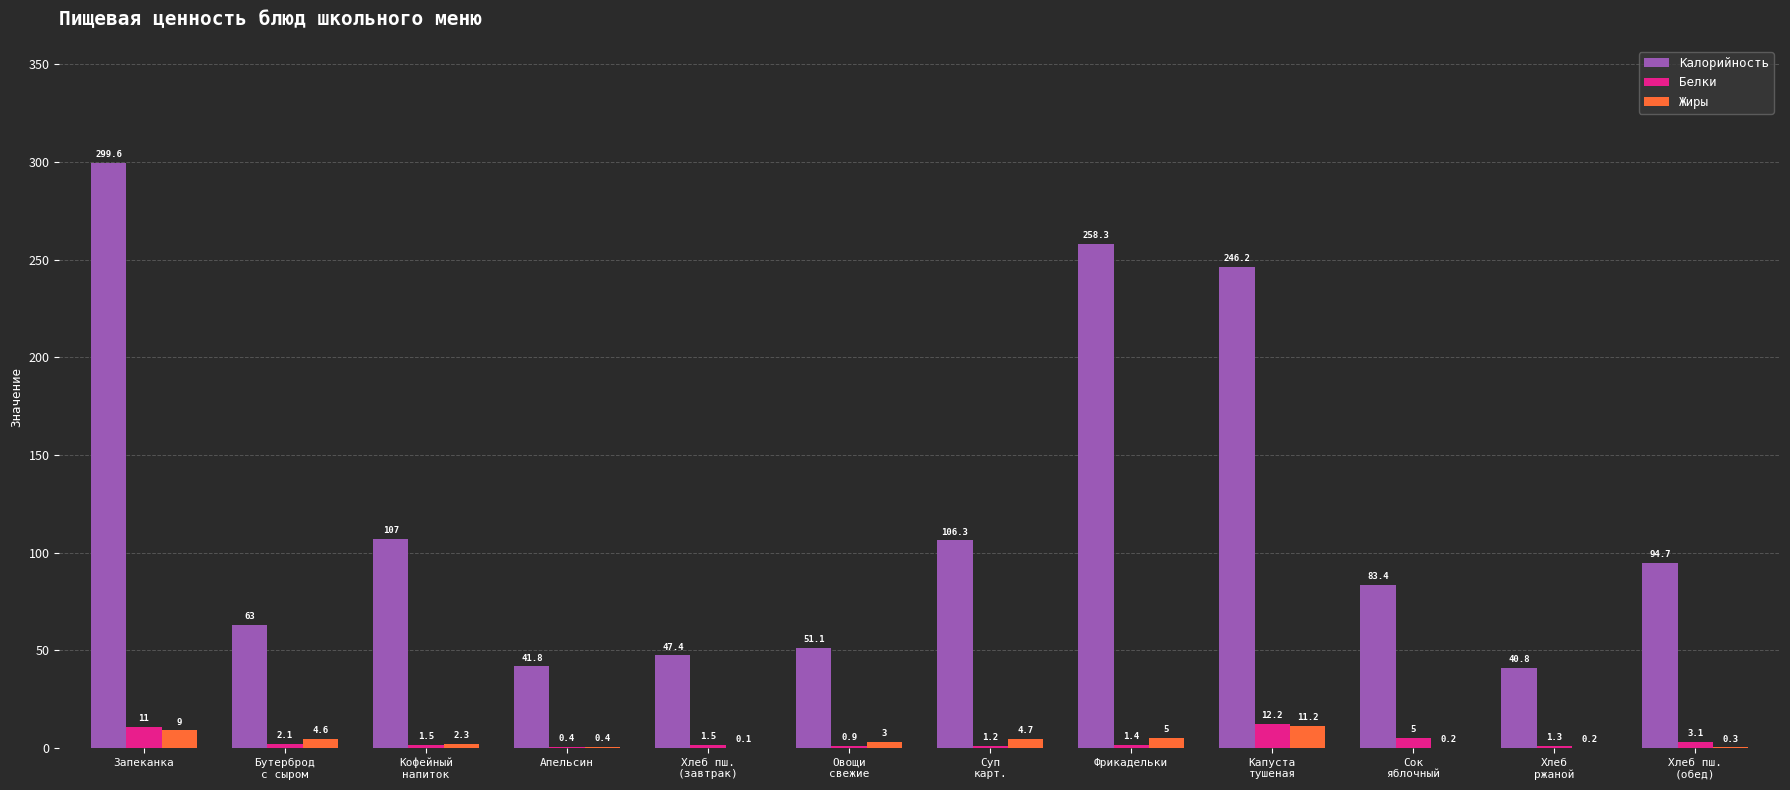

Is it true that Калорийность equals 27.2 at Апельсин?

False